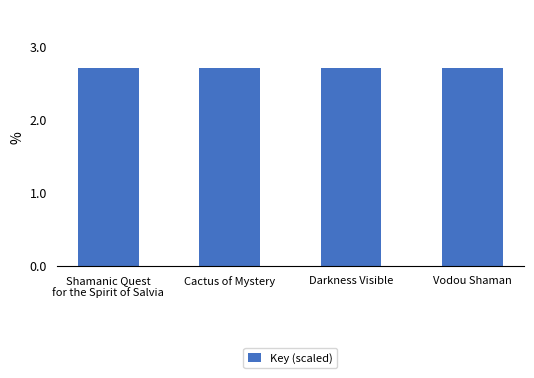

What is the smallest value displayed?

2.7